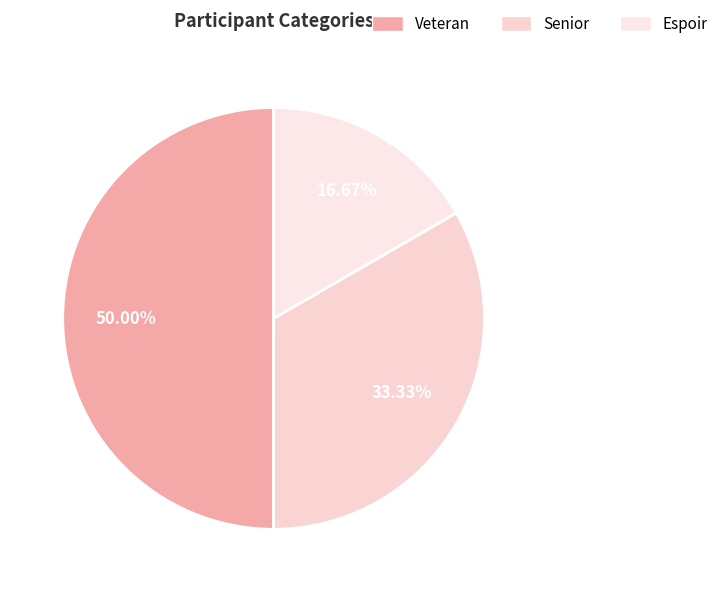

The Veteran slice represents 28% of the pie. True or false?

False